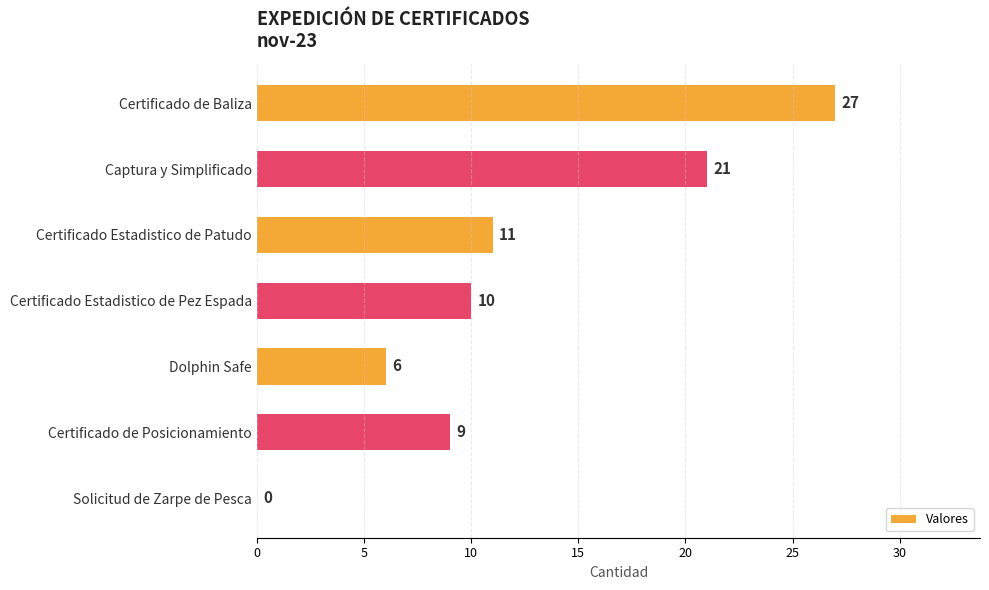

What is the ratio of the value at Certificado Estadistico de Pez Espada to the value at Certificado de Baliza?

0.4